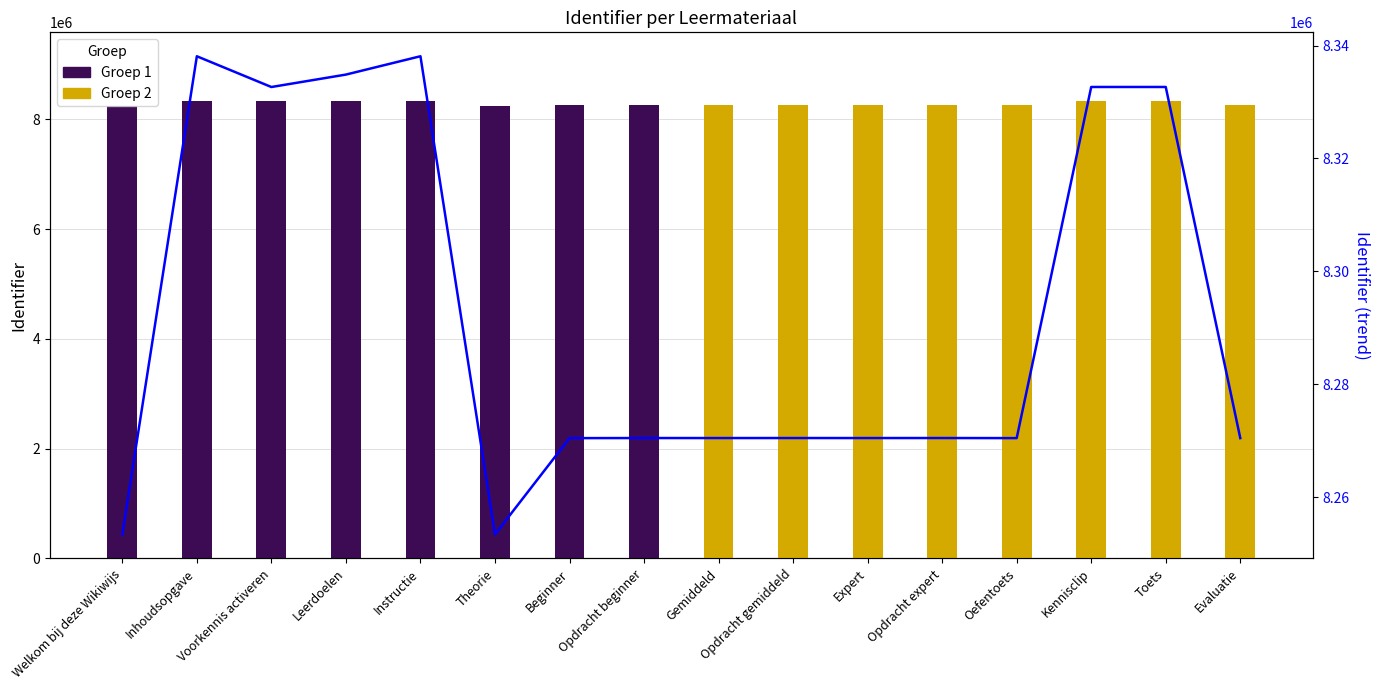

List the labels in order of value, smallest first.

Welkom bij deze Wikiwijs, Theorie, Beginner, Oefentoets, Evaluatie, Gemiddeld, Expert, Opdracht beginner, Opdracht gemiddeld, Opdracht expert, Voorkennis activeren, Kennisclip, Toets, Leerdoelen, Inhoudsopgave, Instructie